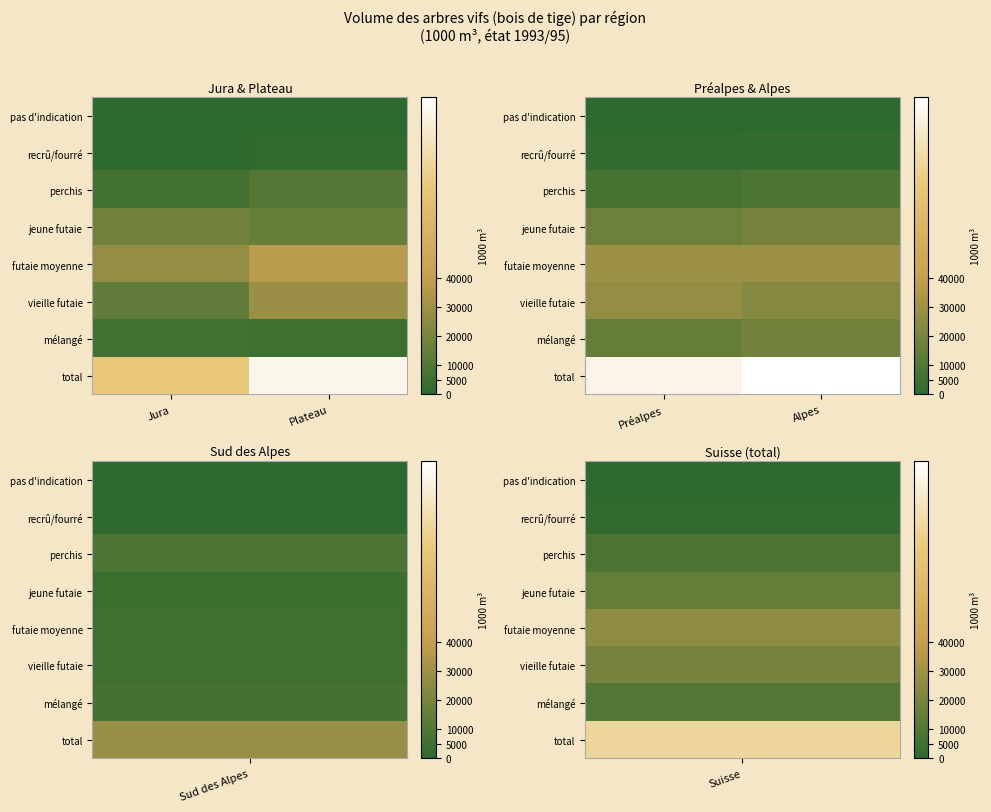

Which has a higher value, Plateau or Jura?

Plateau